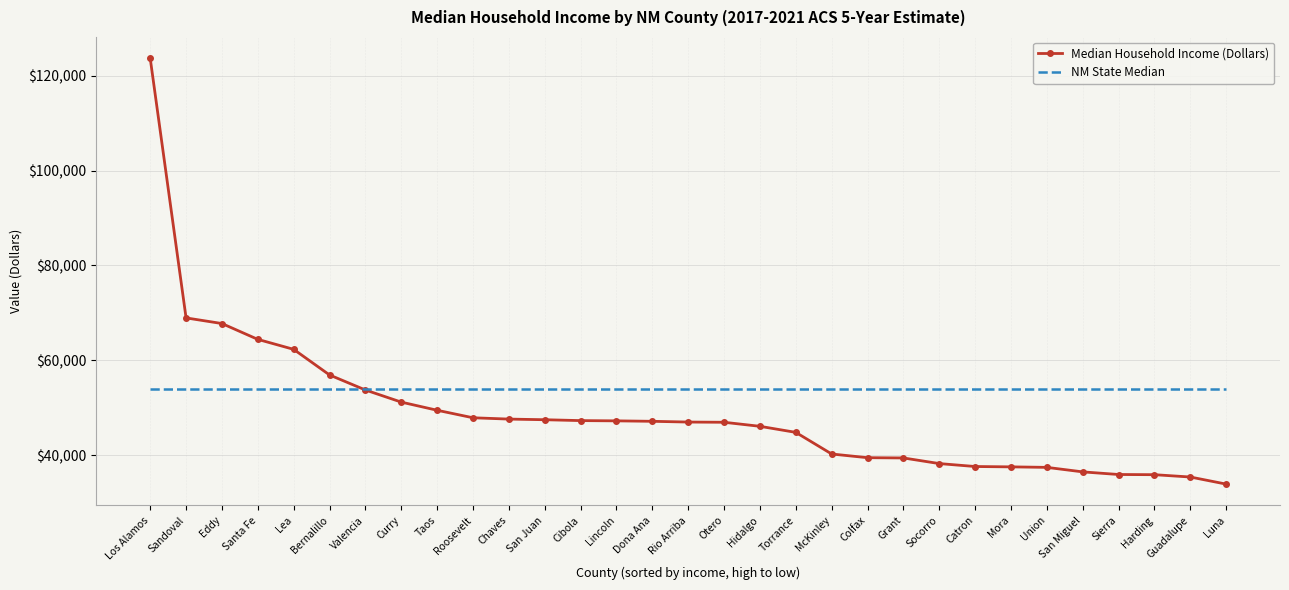

Which series has the widest spread of values?

Median Household Income (Dollars)